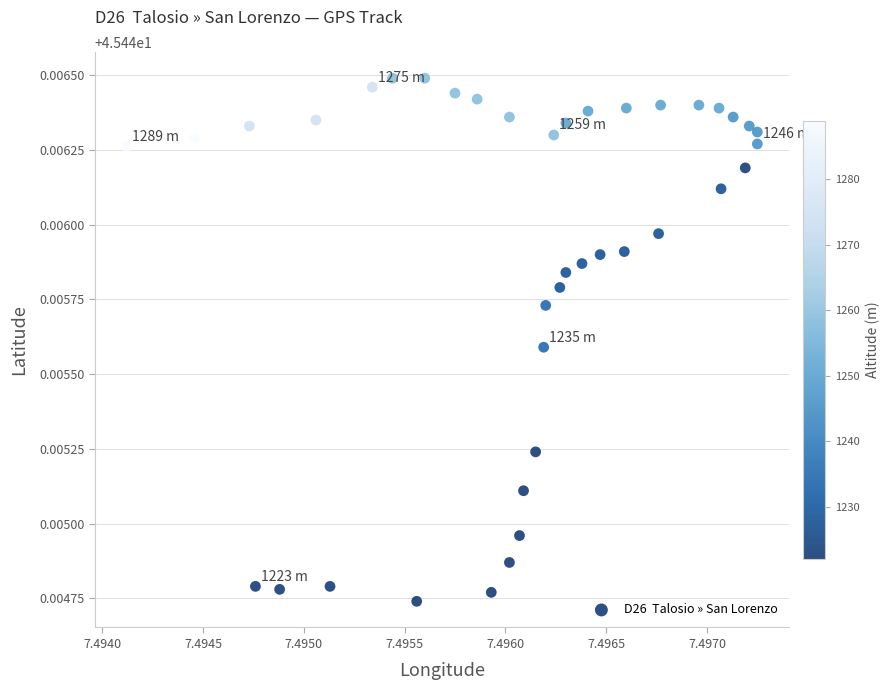

Count the number of points in this scatter plot.

40